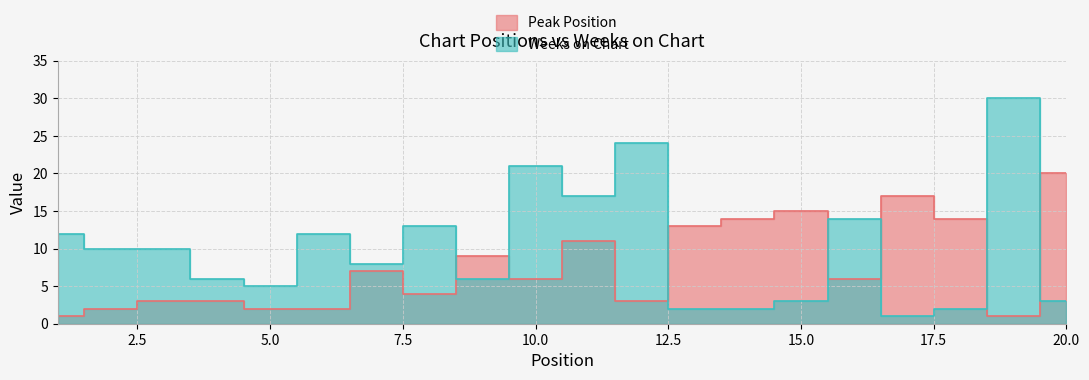

Which series ends up on top after the final intersection of Weeks on Chart and Peak Position?

Peak Position